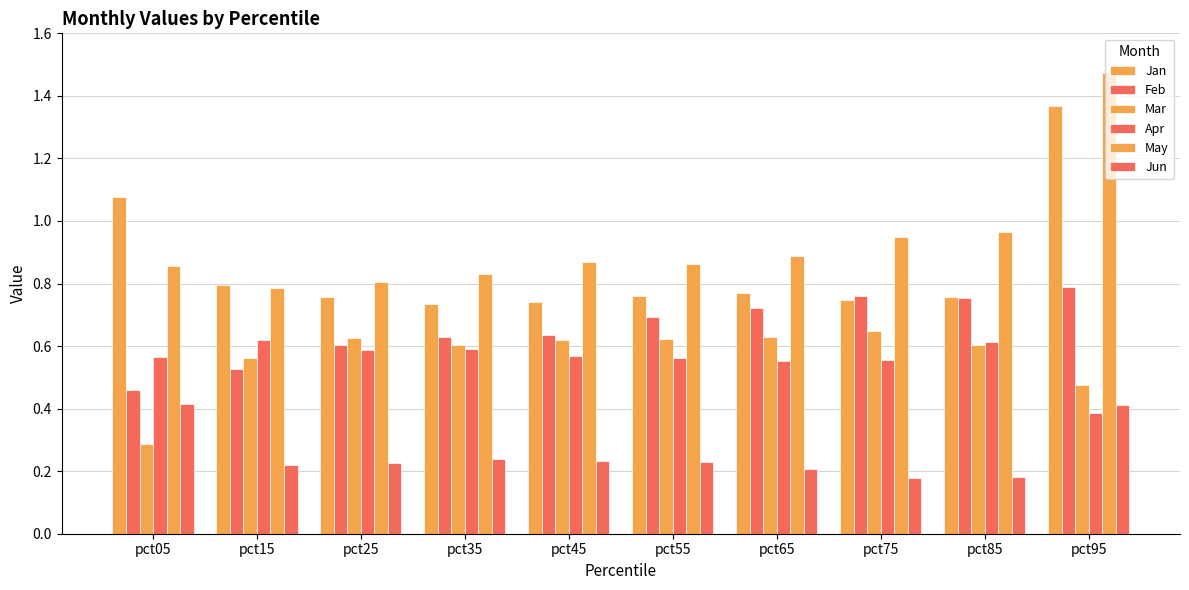

How many data points does each series have?

10